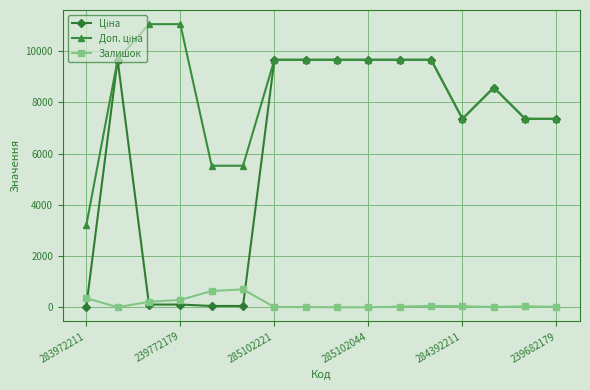

What is the highest value of the Залишок series?

702.0